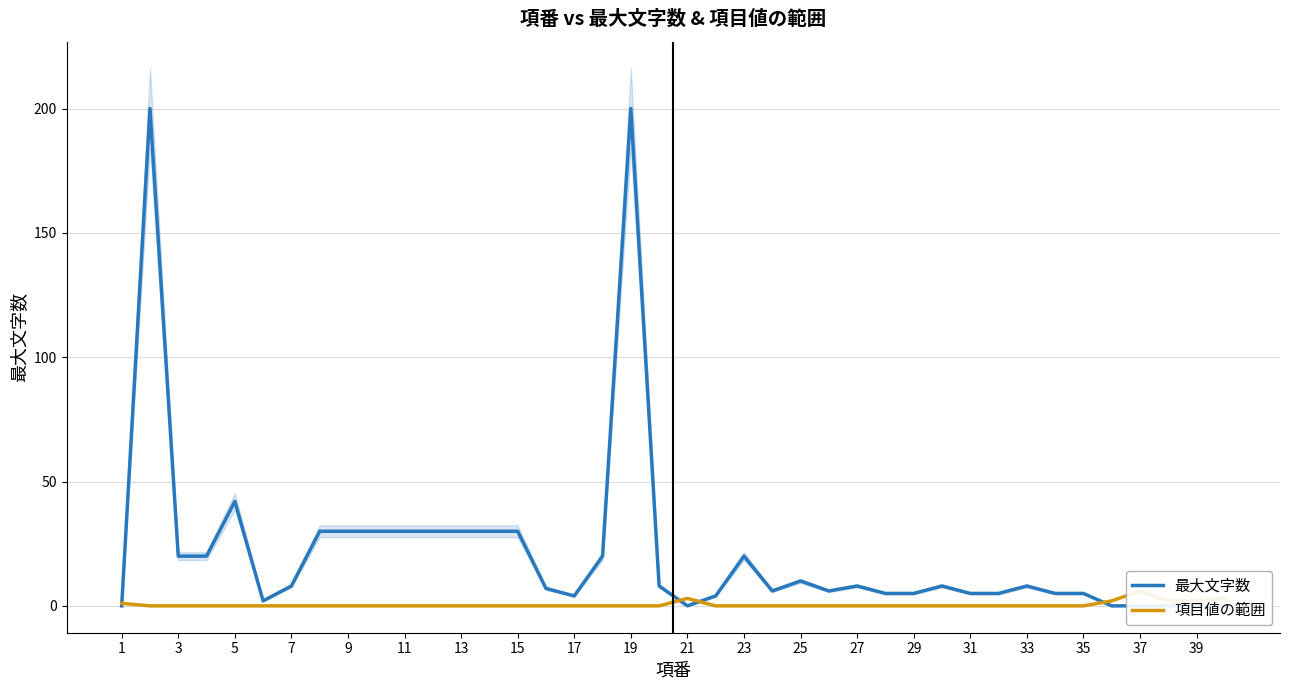

How many data points does each series have?

40